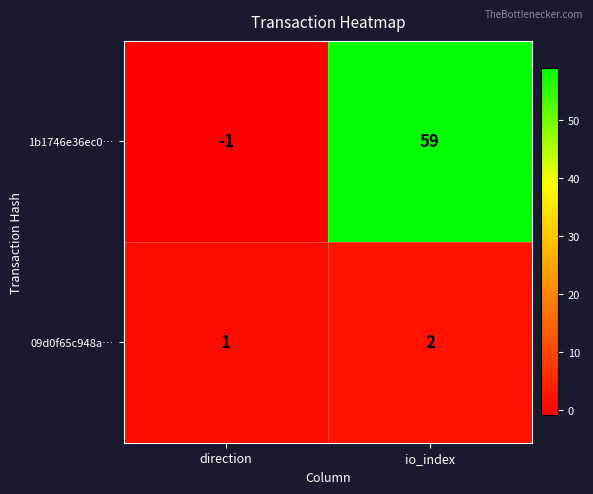

Which series changed the most between direction and io_index?

1b1746e36ec0…